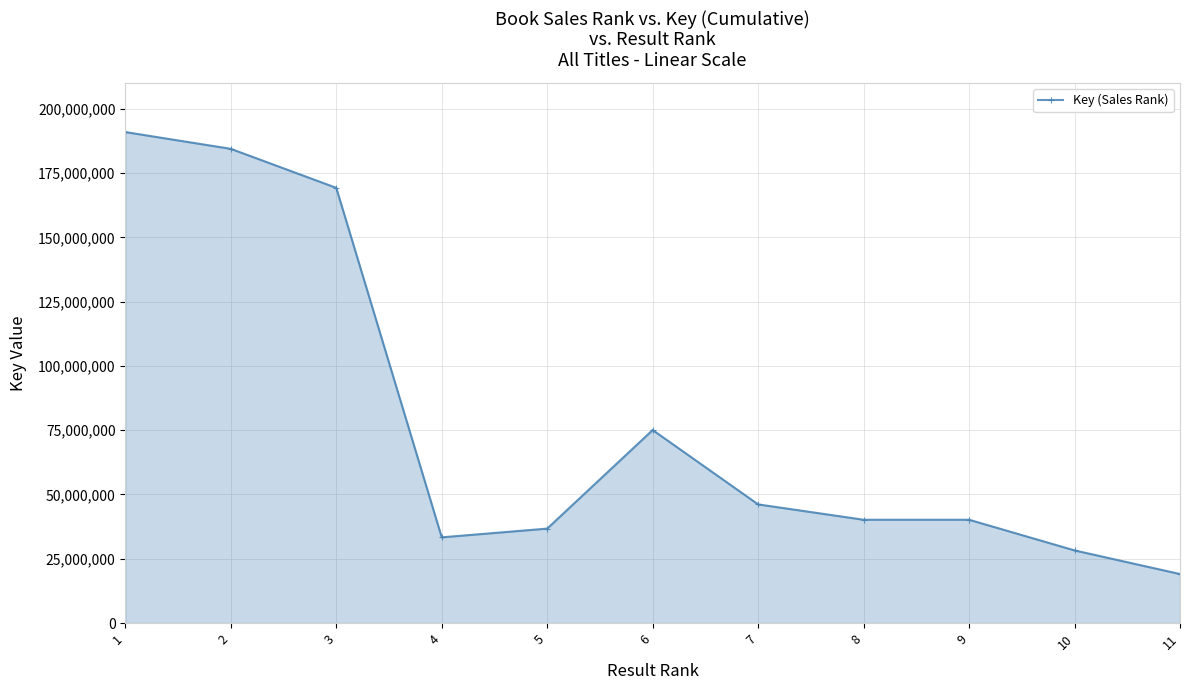

Is it true that the value at 4 is 22384577?

False